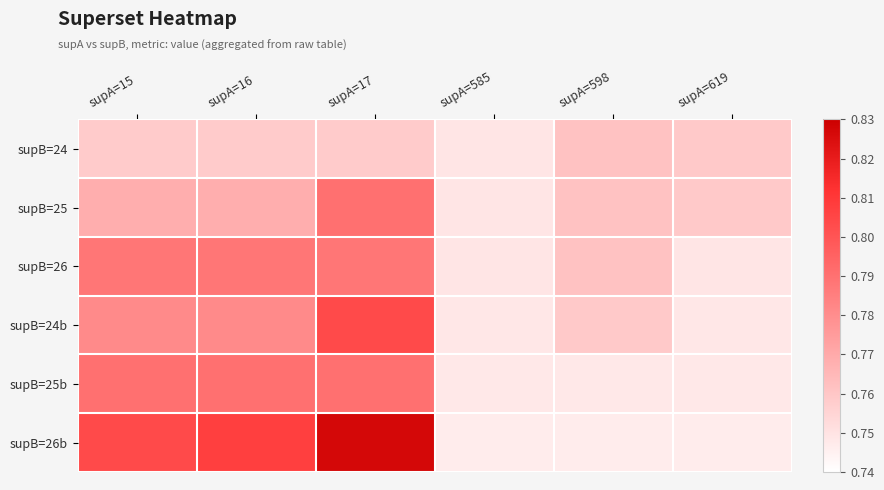

Reading left to right, what are all the values shown in this chart?

supB=24: supA=15=0.8	supA=16=0.8	supA=17=0.8	supA=585=0.7	supA=598=0.8	supA=619=0.8
supB=25: supA=15=0.8	supA=16=0.8	supA=17=0.8	supA=585=0.7	supA=598=0.8	supA=619=0.8
supB=26: supA=15=0.8	supA=16=0.8	supA=17=0.8	supA=585=0.7	supA=598=0.8	supA=619=0.7
supB=24b: supA=15=0.8	supA=16=0.8	supA=17=0.8	supA=585=0.7	supA=598=0.8	supA=619=0.7
supB=25b: supA=15=0.8	supA=16=0.8	supA=17=0.8	supA=585=0.7	supA=598=0.7	supA=619=0.7
supB=26b: supA=15=0.8	supA=16=0.8	supA=17=0.8	supA=585=0.7	supA=598=0.7	supA=619=0.7